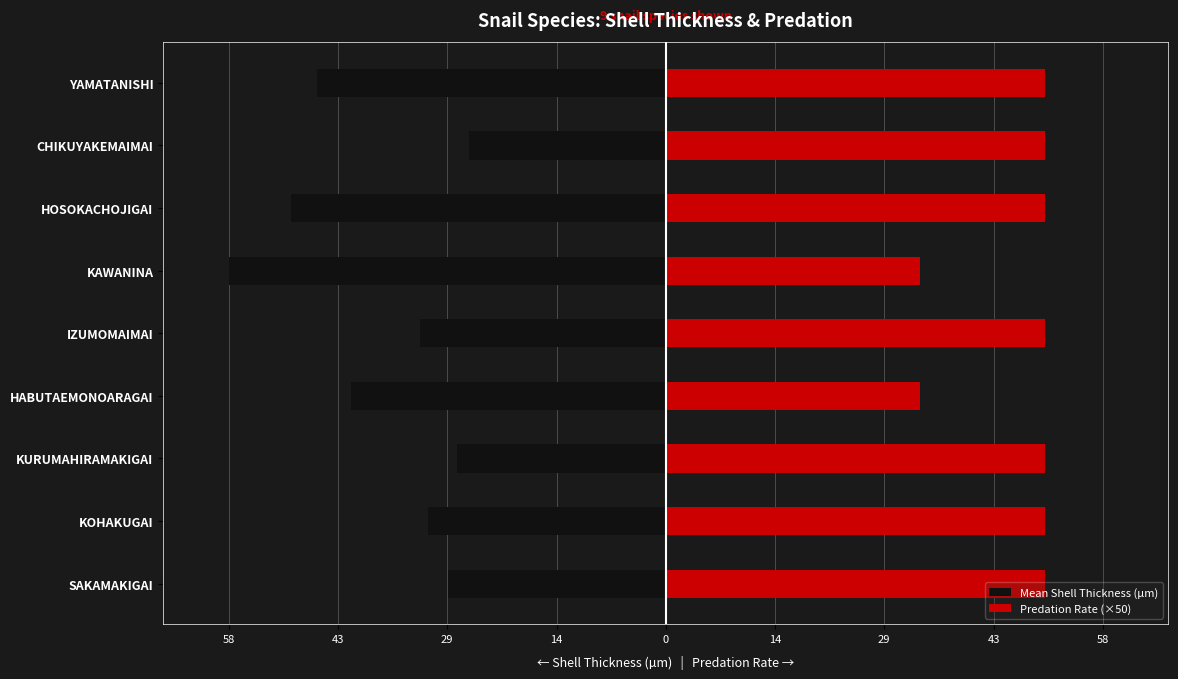

At HOSOKACHOJIGAI, list the series in order from largest to smallest.

Predation Rate (×50), Mean Shell Thickness (µm)